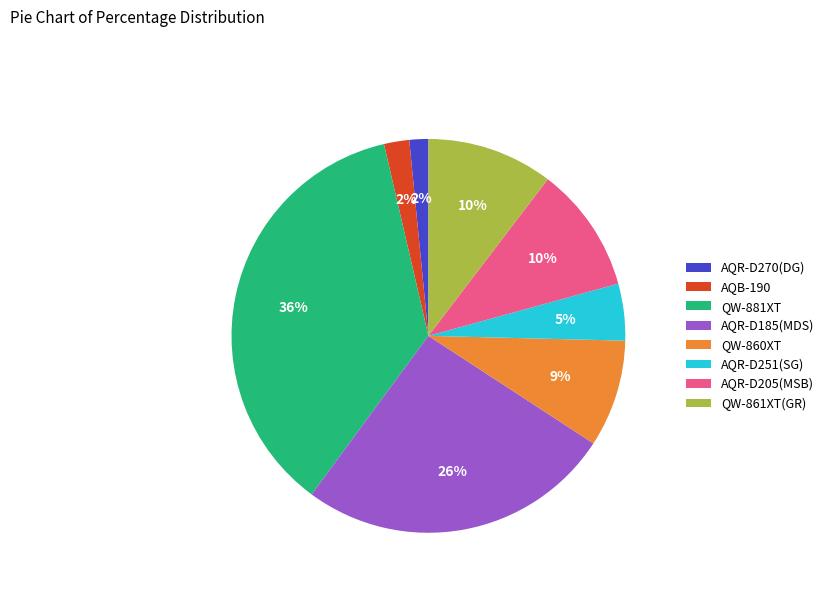

True or false: QW-881XT accounts for 36% of the total.

True